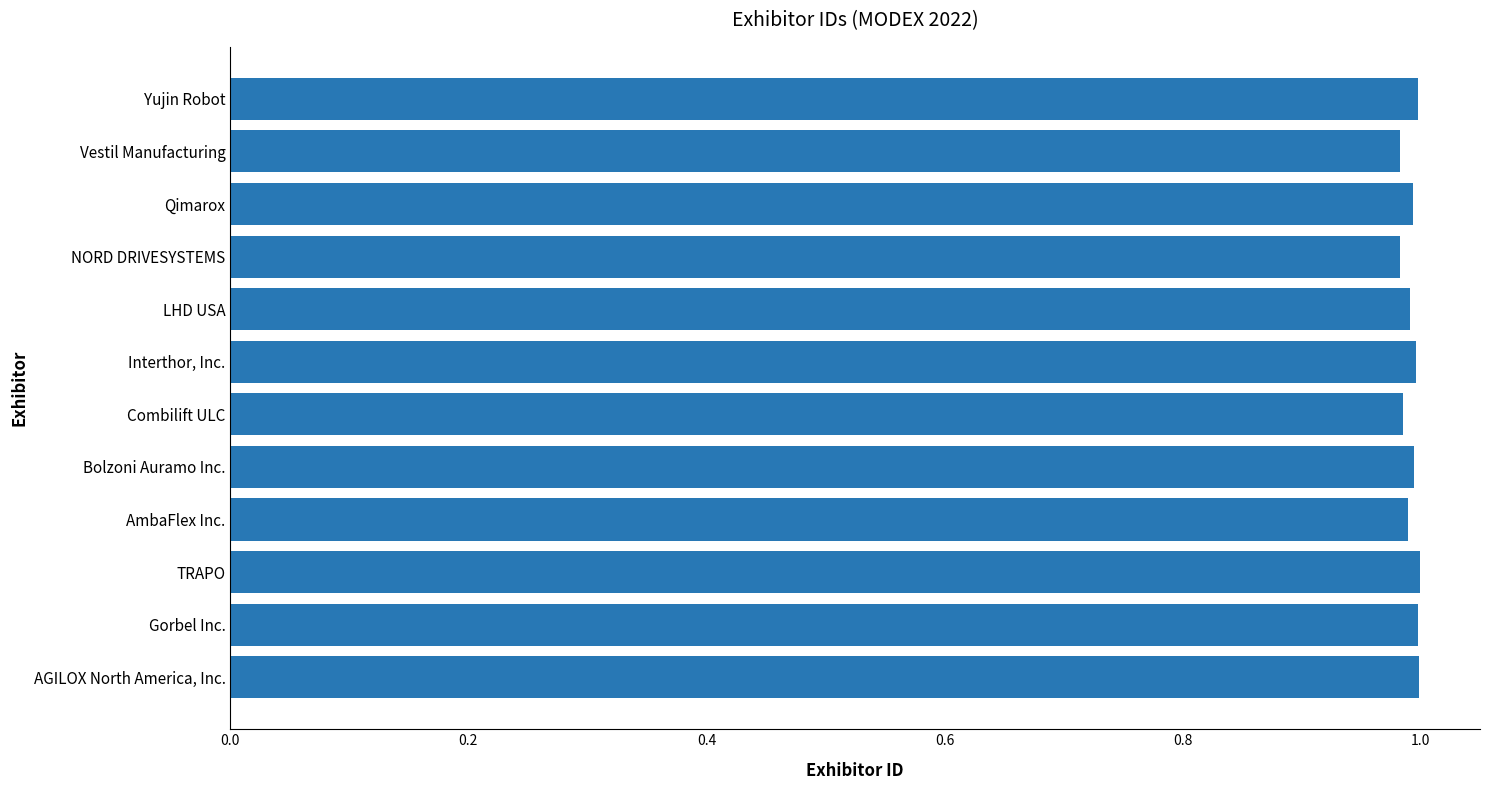

What is the sum of all values?

11.9